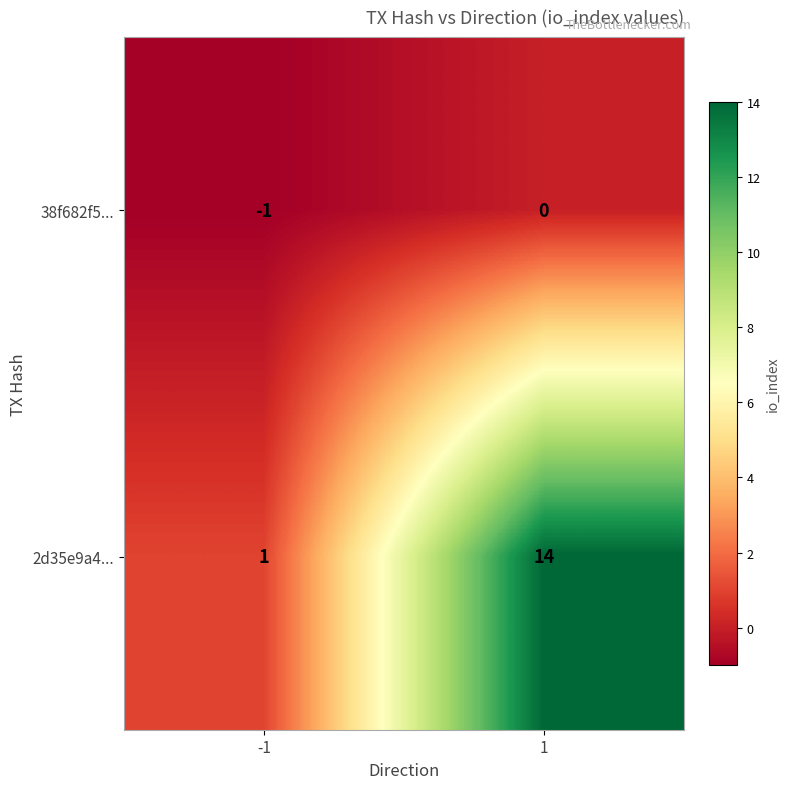

Which series has the largest total across all categories?

2d35e9a4...